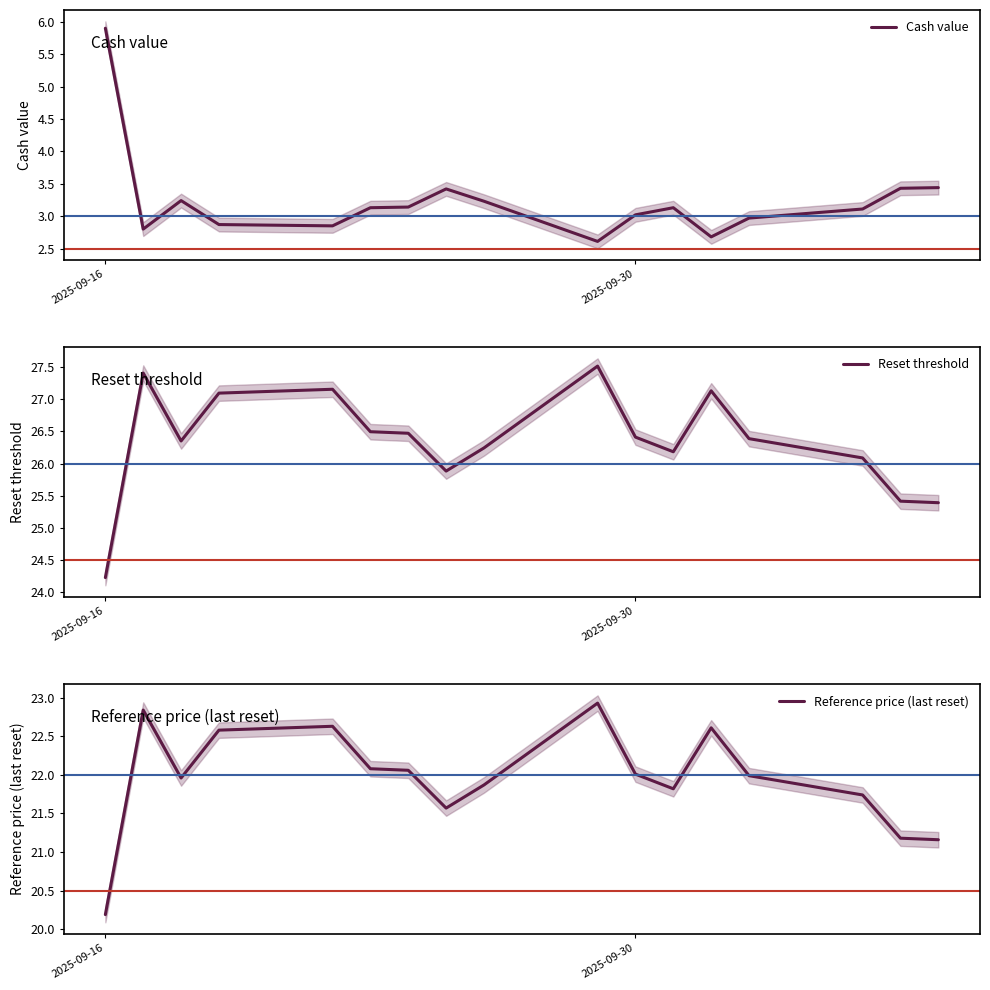

What is the maximum value for Reference price (last reset)?

22.9